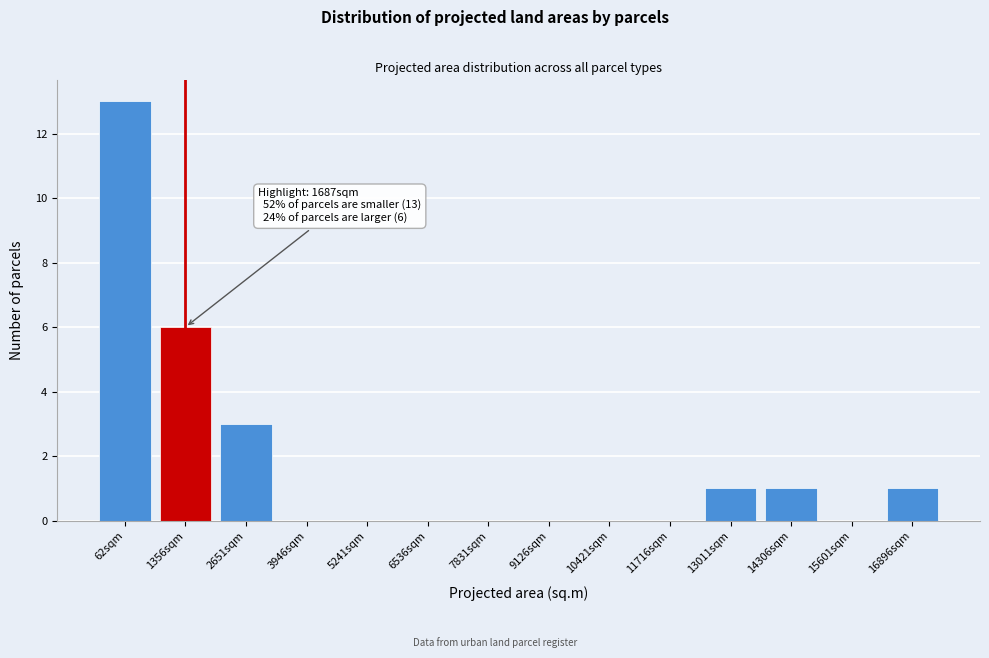

Reading left to right, extract all data points from this chart.

62sqm=13	1356sqm=6	2651sqm=3	3946sqm=0	5241sqm=0	6536sqm=0	7831sqm=0	9126sqm=0	10421sqm=0	11716sqm=0	13011sqm=1	14306sqm=1	15601sqm=0	16896sqm=1